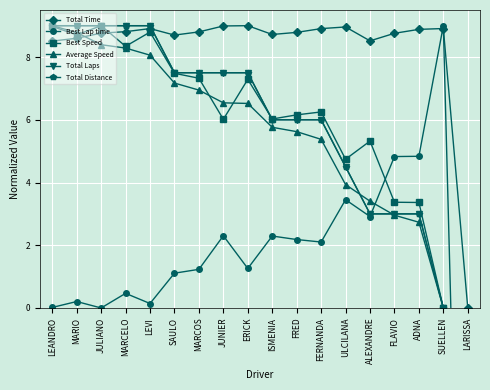

How many categories are shown in the chart?

18